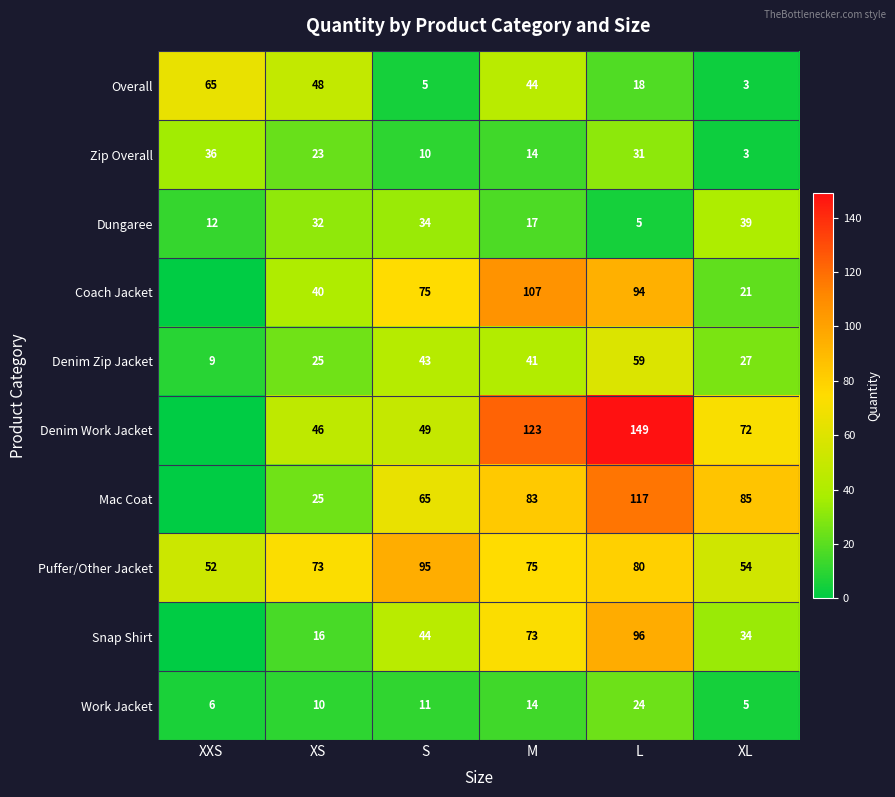

True or false: Zip Overall has a value of 14 at M.

True